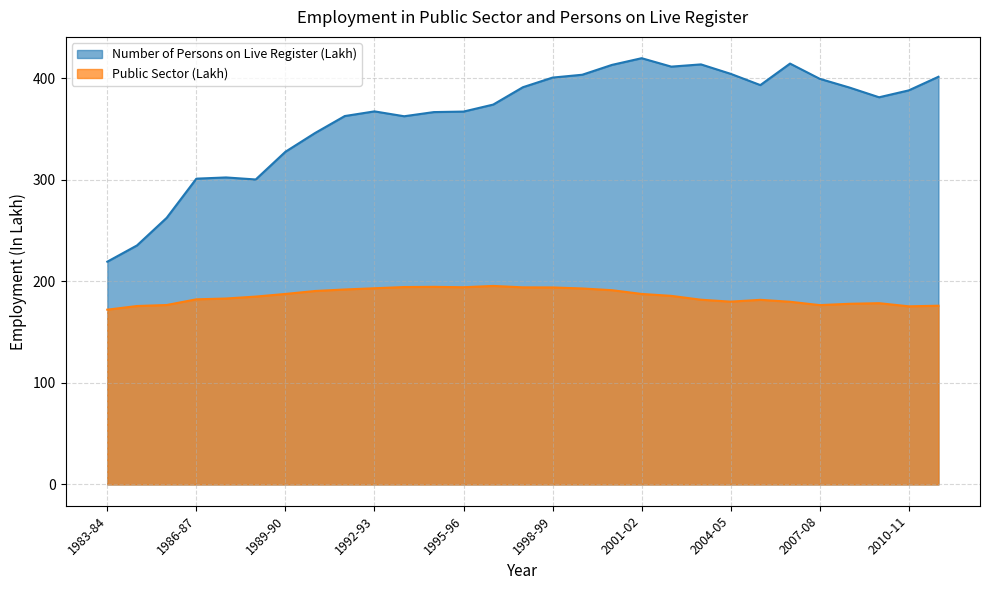

How many interior local valleys does the Public Sector (Lakh) series have?

4